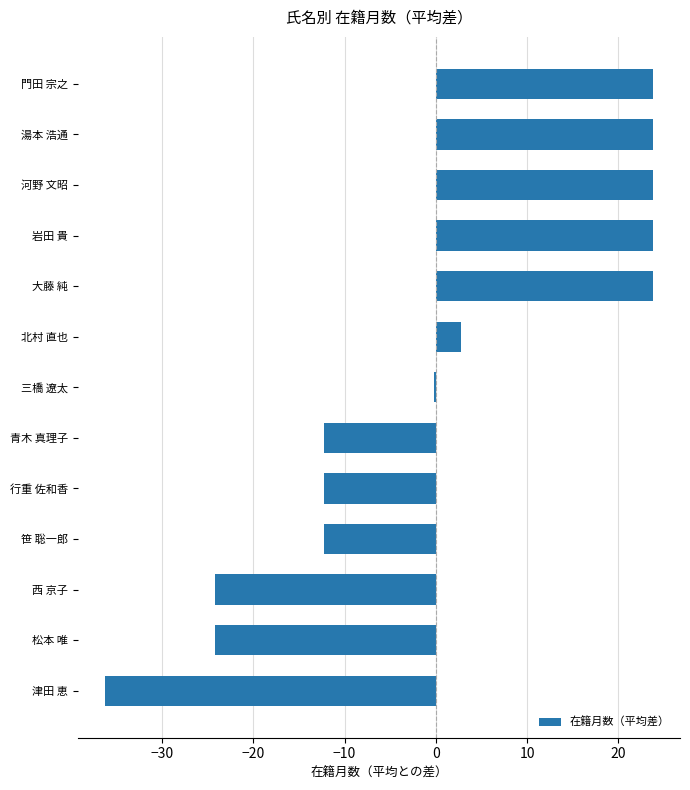

Reading top to bottom, what are all the values shown in this chart?

門田 宗之=23.8	湯本 浩通=23.8	河野 文昭=23.8	岩田 貴=23.8	大藤 純=23.8	北村 直也=2.8	三橋 遼太=-0.2	青木 真理子=-12.2	行重 佐和香=-12.2	笹 聡一郎=-12.2	西 京子=-24.2	松本 唯=-24.2	津田 恵=-36.2